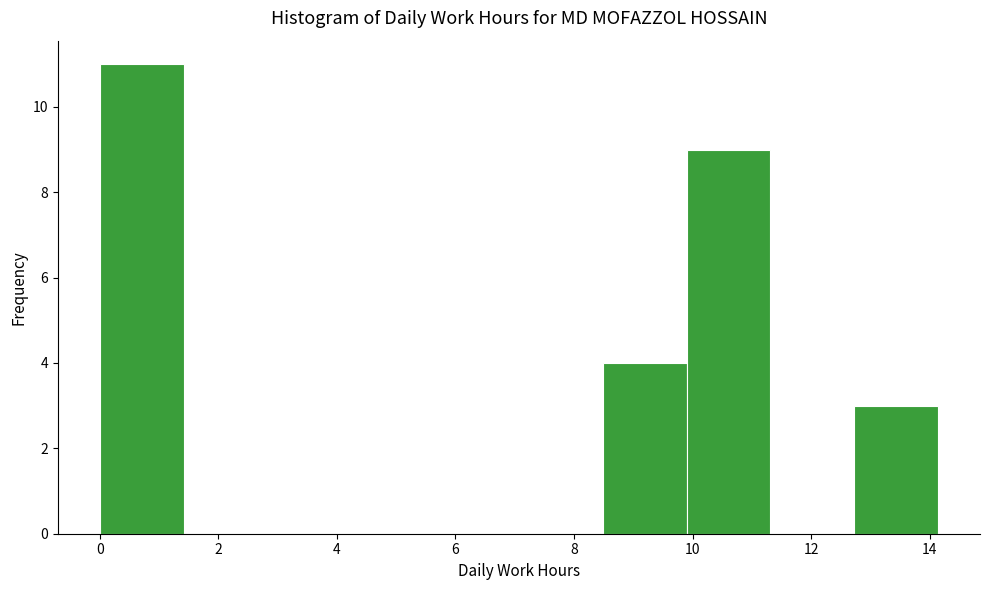

Reading left to right, transcribe this chart: for each bar, give the range it covers on the x-axis and its height. Neither the bar edges nor the heights are printed on the chart, so give them approximately, as read against the axes.

0.0 to 1.4: 11
1.4 to 2.8: 0
2.8 to 4.2: 0
4.2 to 5.6: 0
5.6 to 7.0: 0
7.0 to 8.4: 0
8.4 to 9.8: 4
9.8 to 11.4: 9
11.4 to 12.8: 0
12.8 to 14.2: 3